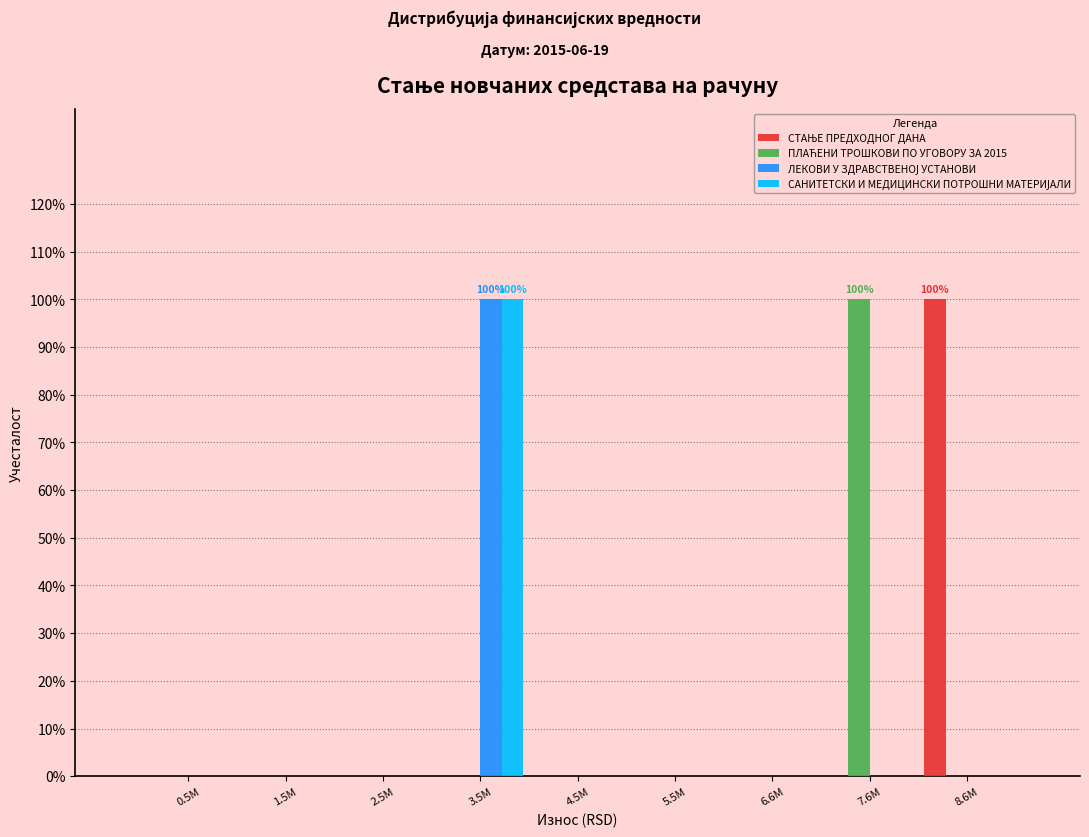

Are the bars horizontal?

No